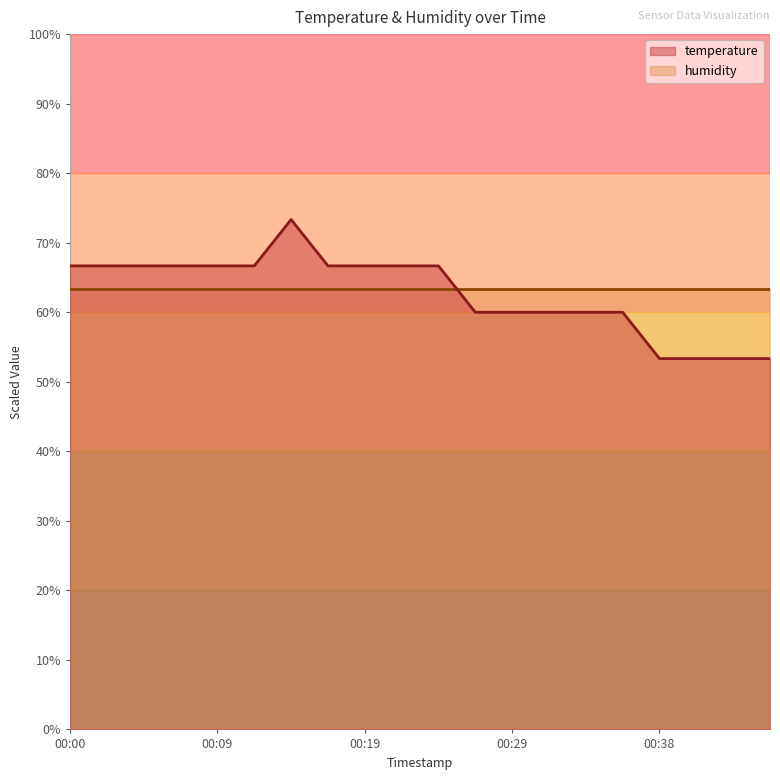

At which category does the data reach its first local peak?

00:14